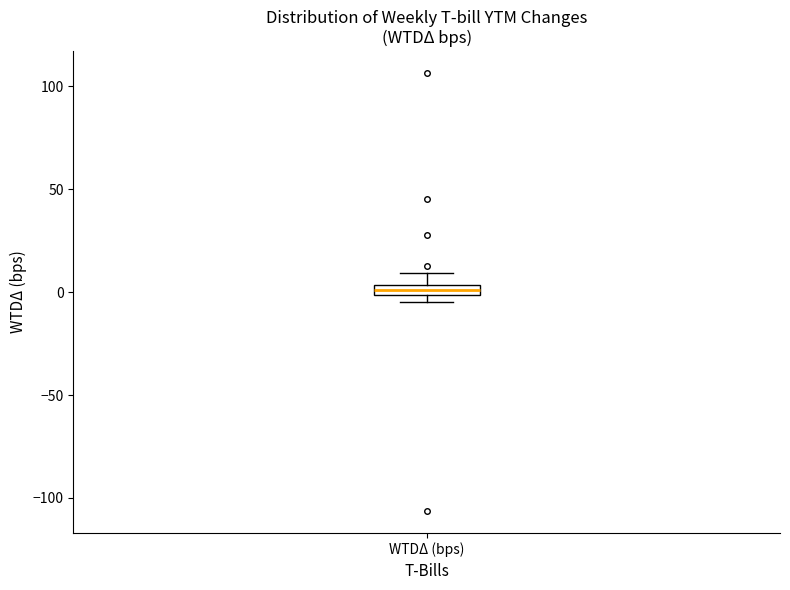

Where is the lower edge of the box for WTDΔ (bps) on the y-axis? The values are not printed on the chart, so give them approximately, as read against the axis.

0